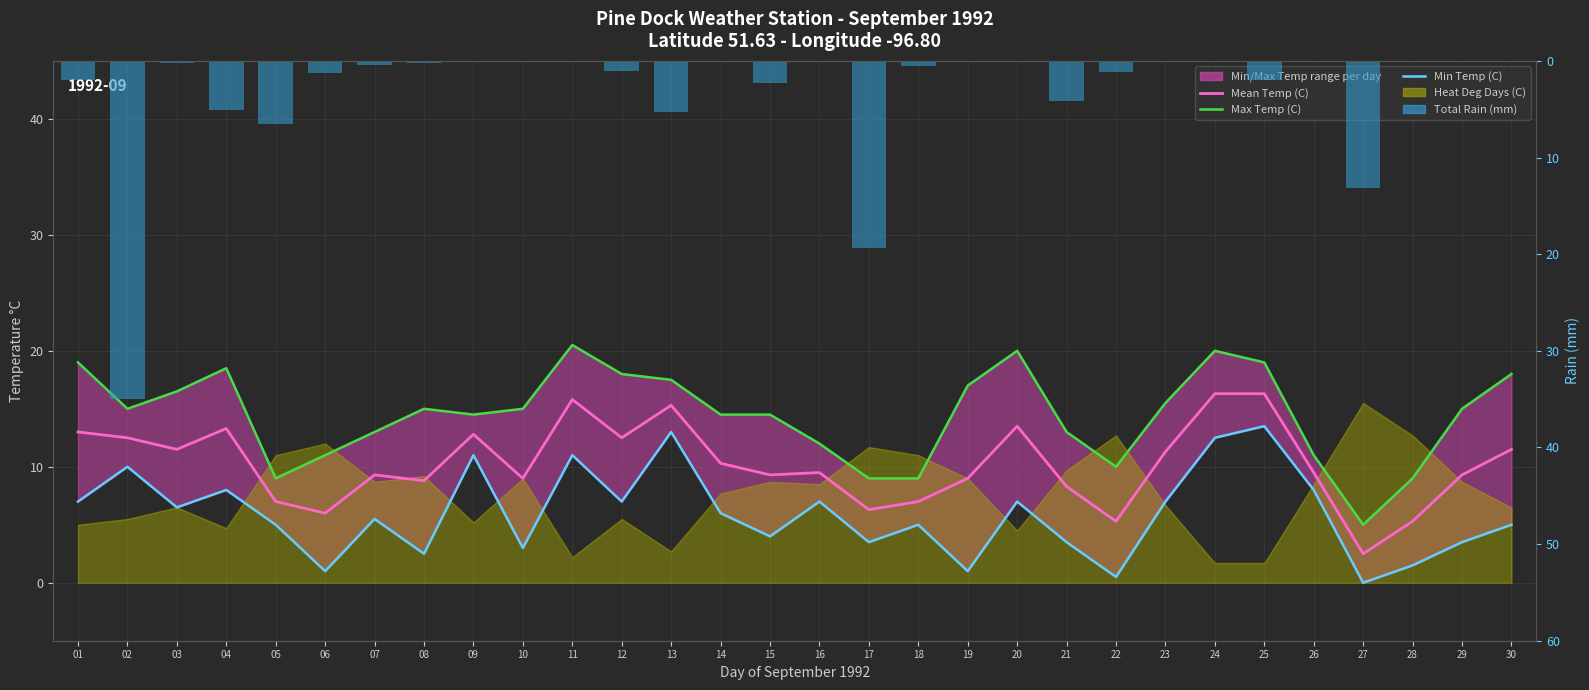

What is the total value across all series at 17?

38.2